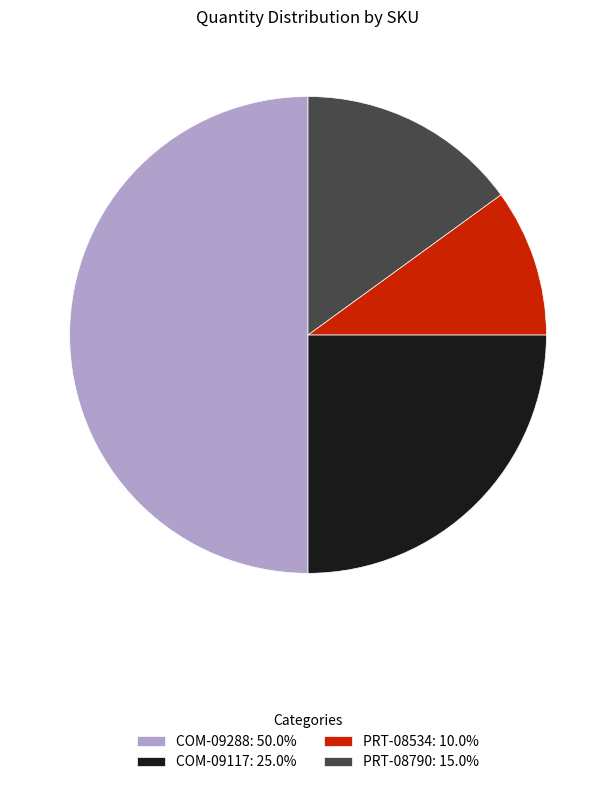

What is the largest slice in the pie chart?

COM-09288